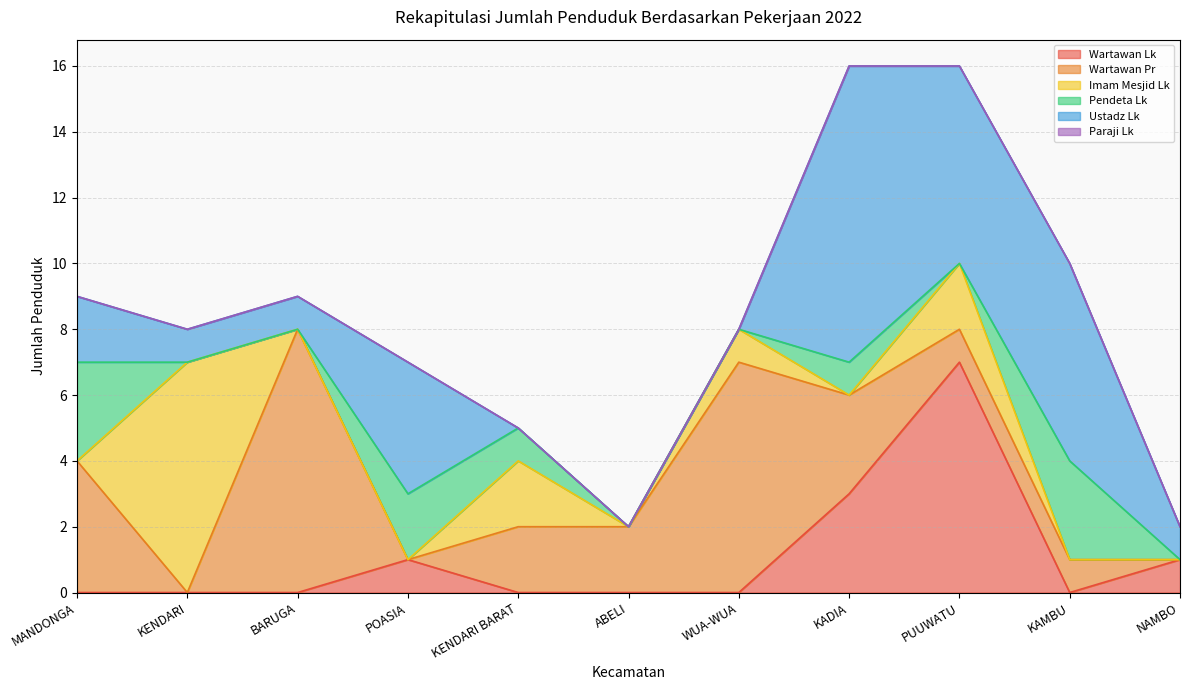

What position from the left is POASIA?

4